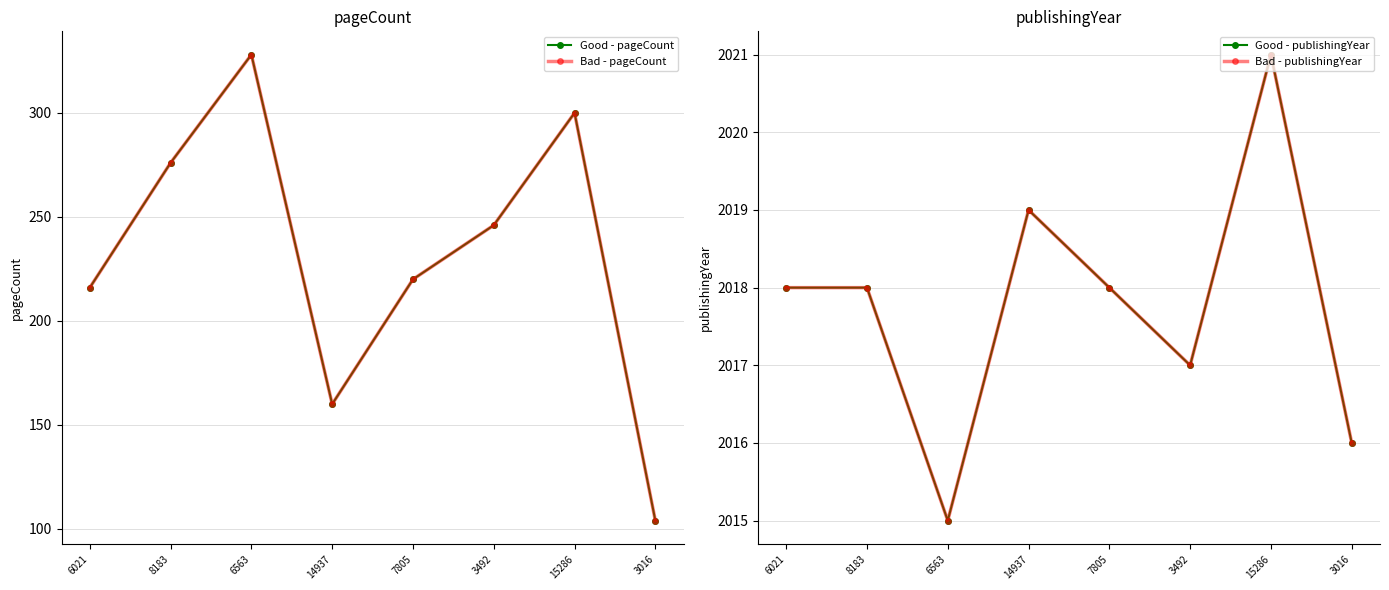

True or false: Bad - pageCount and Bad - publishingYear intersect in this chart.

False